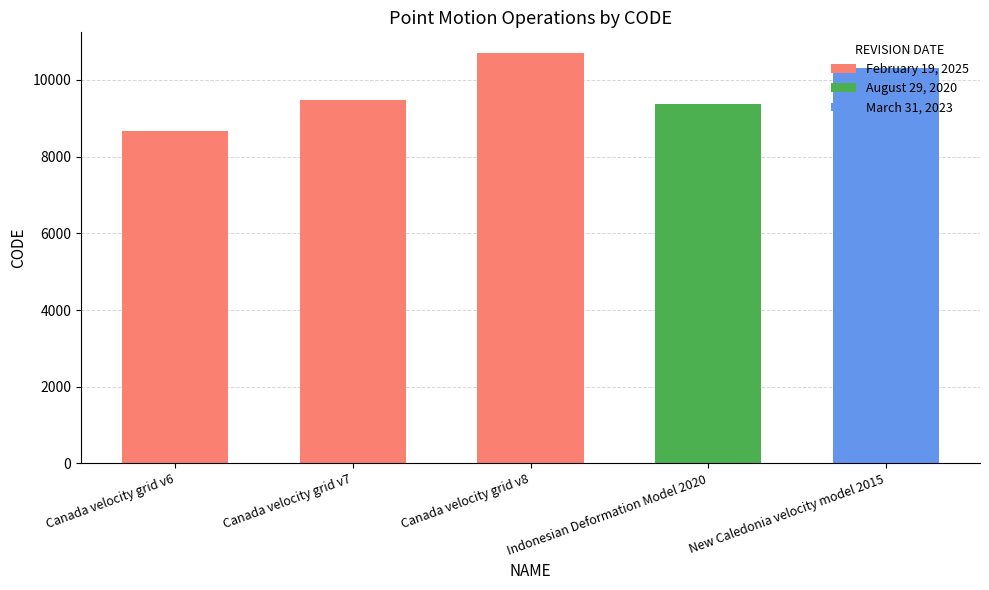

What is the ratio of the value at August 29, 2020 to the value at March 31, 2023?

0.9